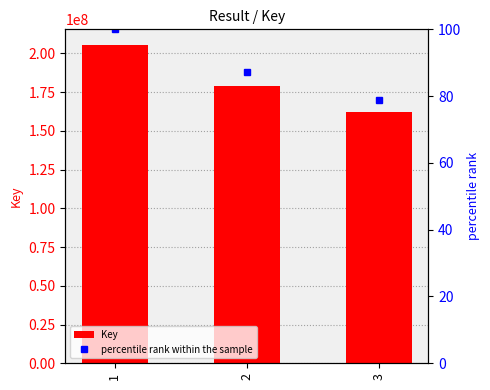

The Key series shows 116289325.1 at 1. True or false?

False